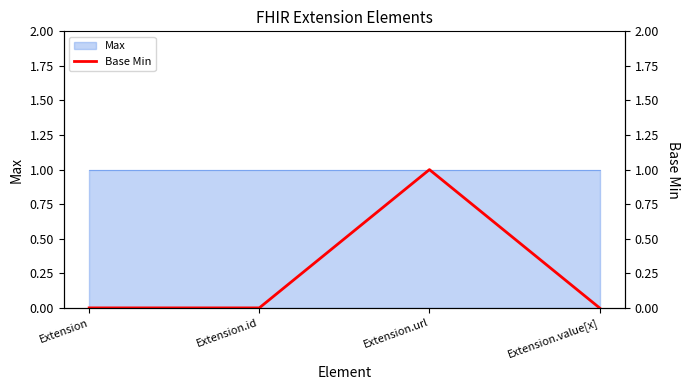

Does the chart display data point markers on the line(s)?

No